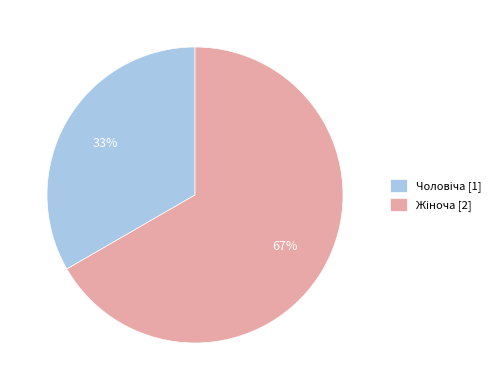

Is there any slice that represents more than half of the pie?

Yes